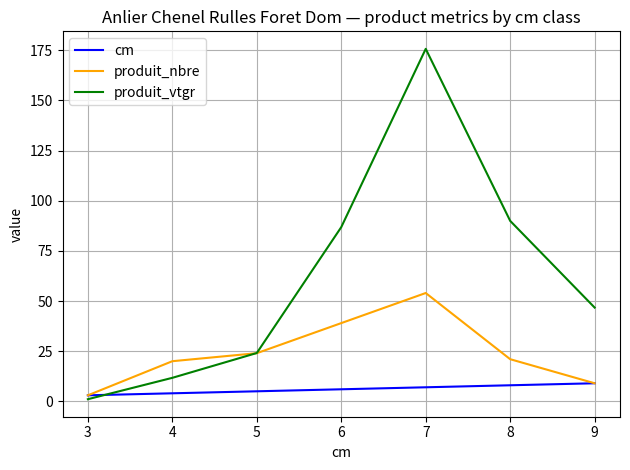

Rank the series by their average value, from highest to lowest.

produit_vtgr, produit_nbre, cm